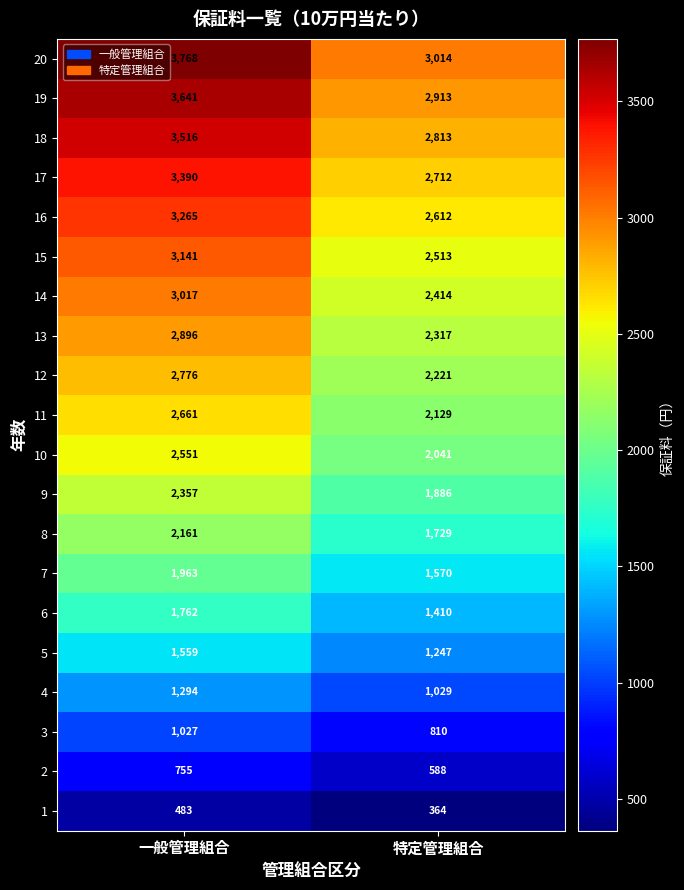

What is the highest value of the 8 series?

2161